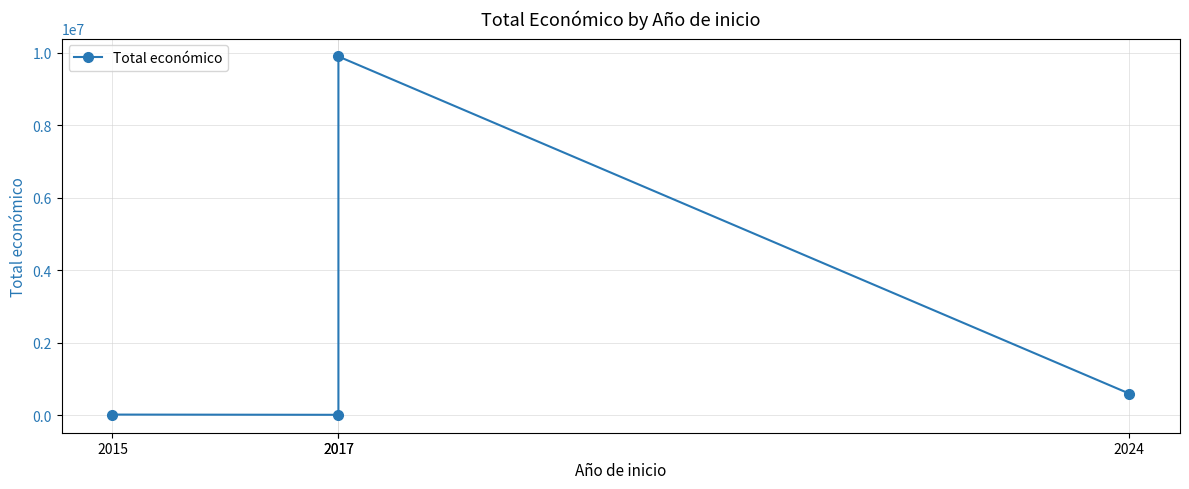

How many points are higher than both their immediate neighbors (excluding endpoints)?

1